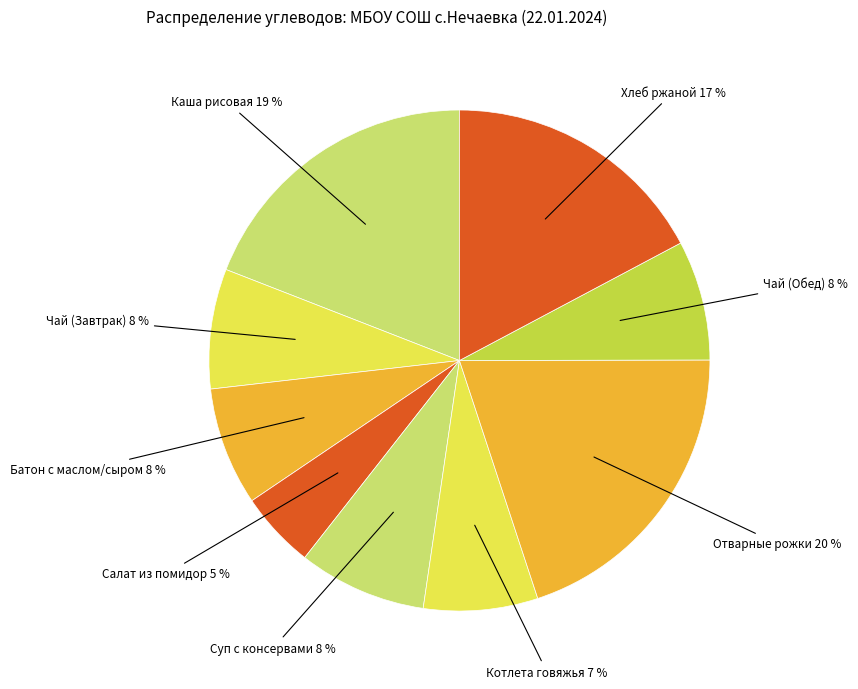

How many slices are in this pie chart?

9